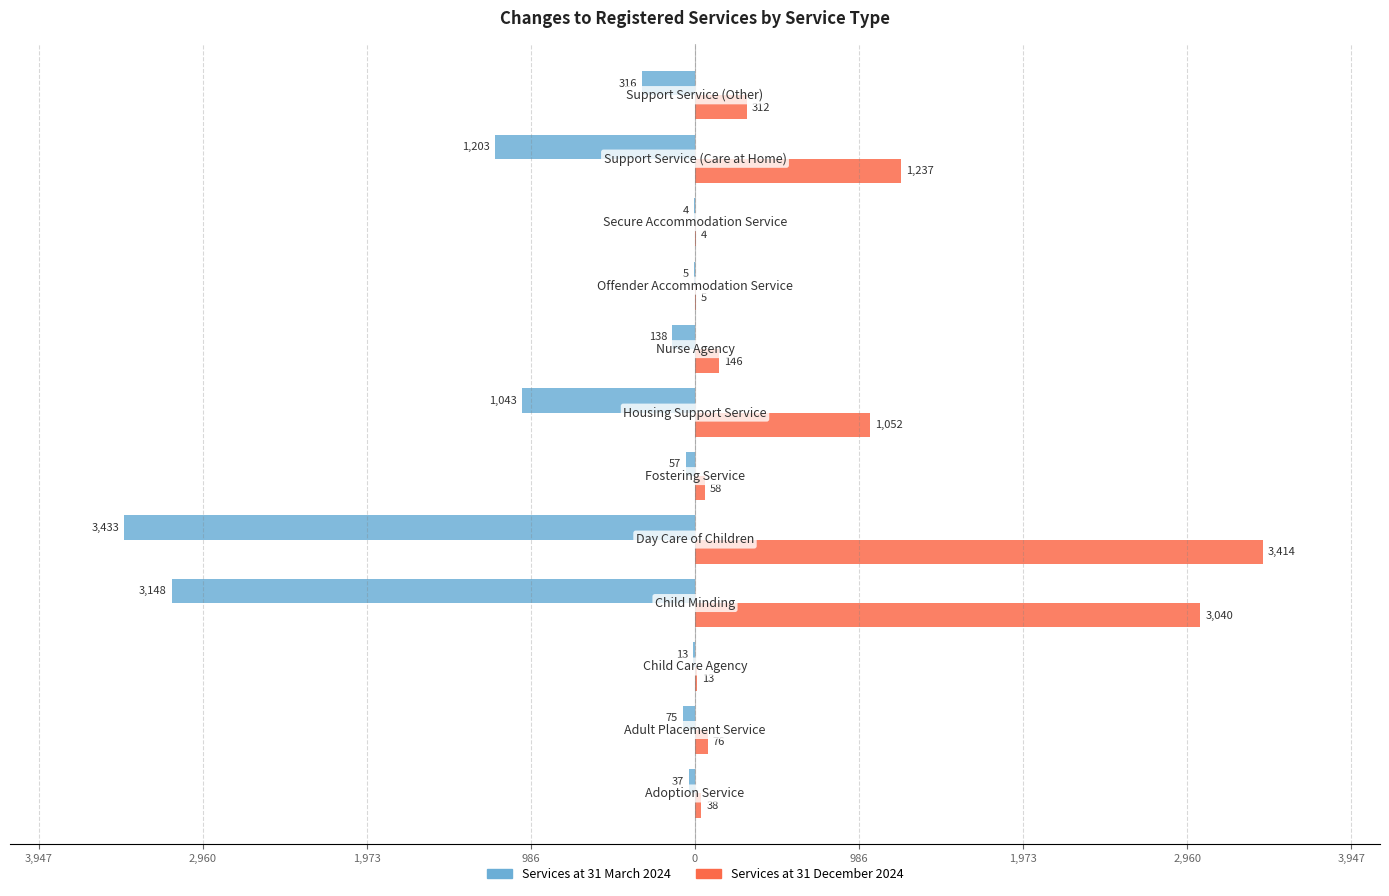

What are all the series names shown in the legend?

Services at 31 March 2024, Services at 31 December 2024